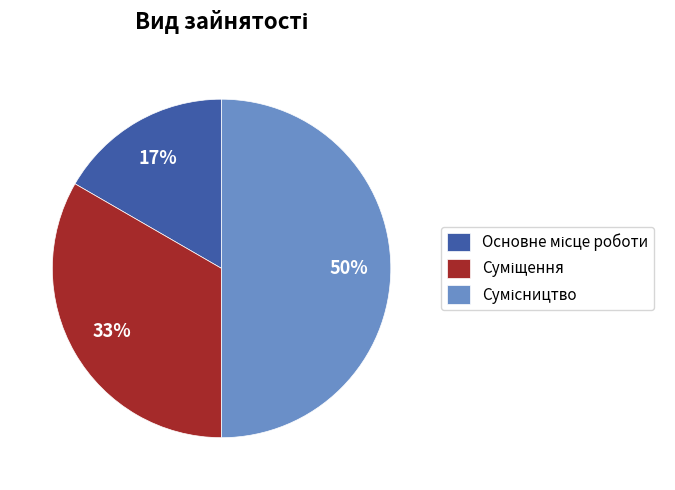

To the nearest percent, what is the average slice percentage?

33%